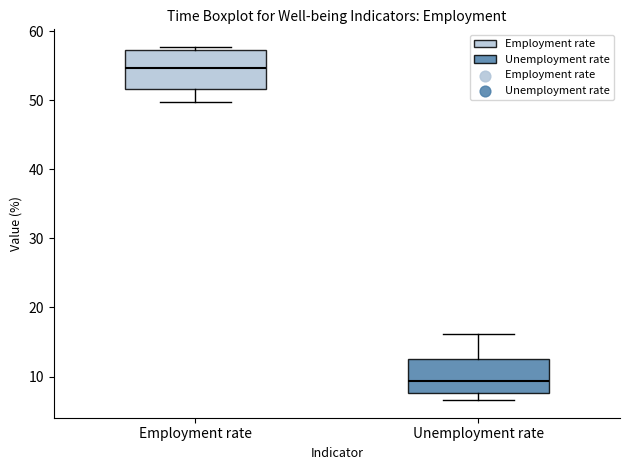

Where is the lower edge of the box for Employment rate on the y-axis? The values are not printed on the chart, so give them approximately, as read against the axis.

52